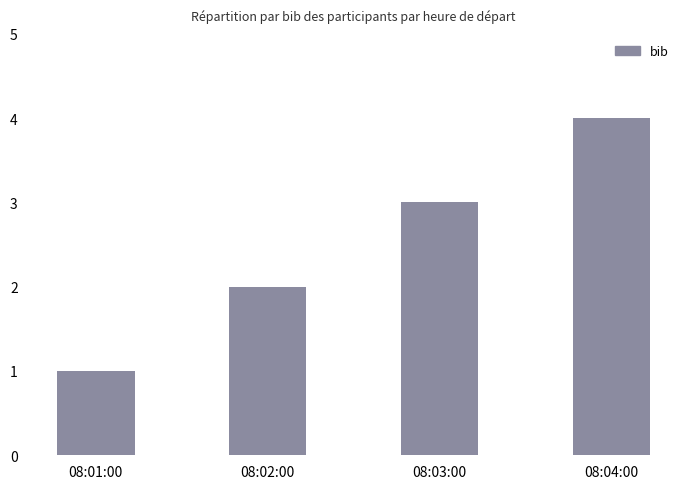

Is it true that the value at 08:04:00 is 4?

True